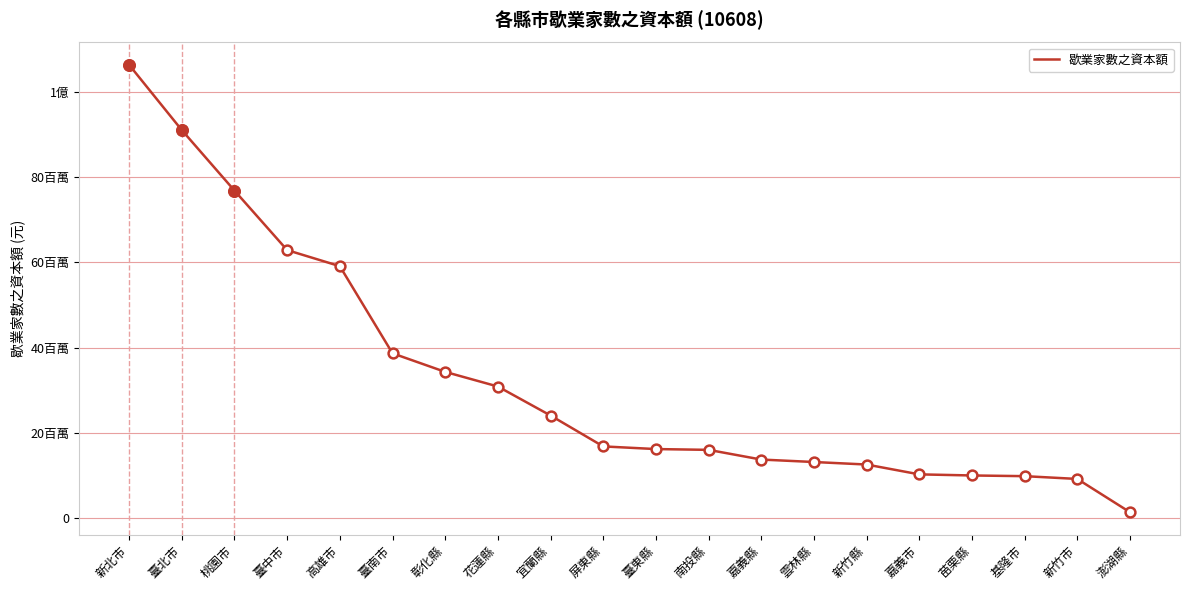

Which has a higher value, 高雄市 or 基隆市?

高雄市